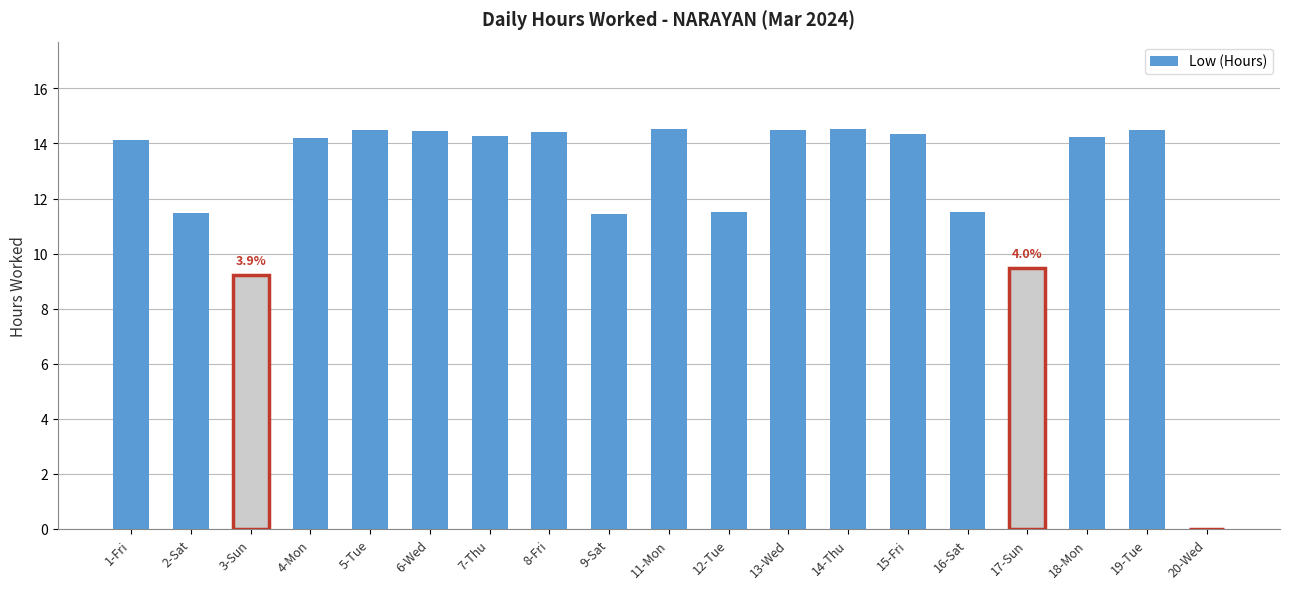

What value does the data have at 6-Wed?

14.5